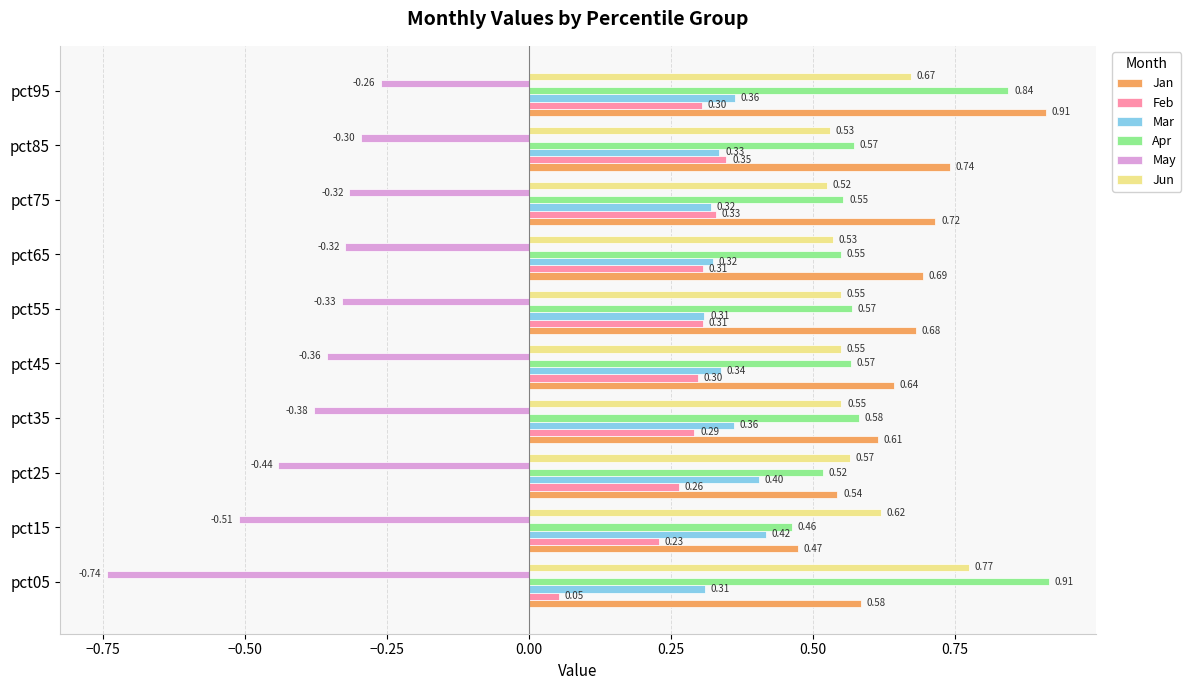

What is the sum of all Mar values?

3.5